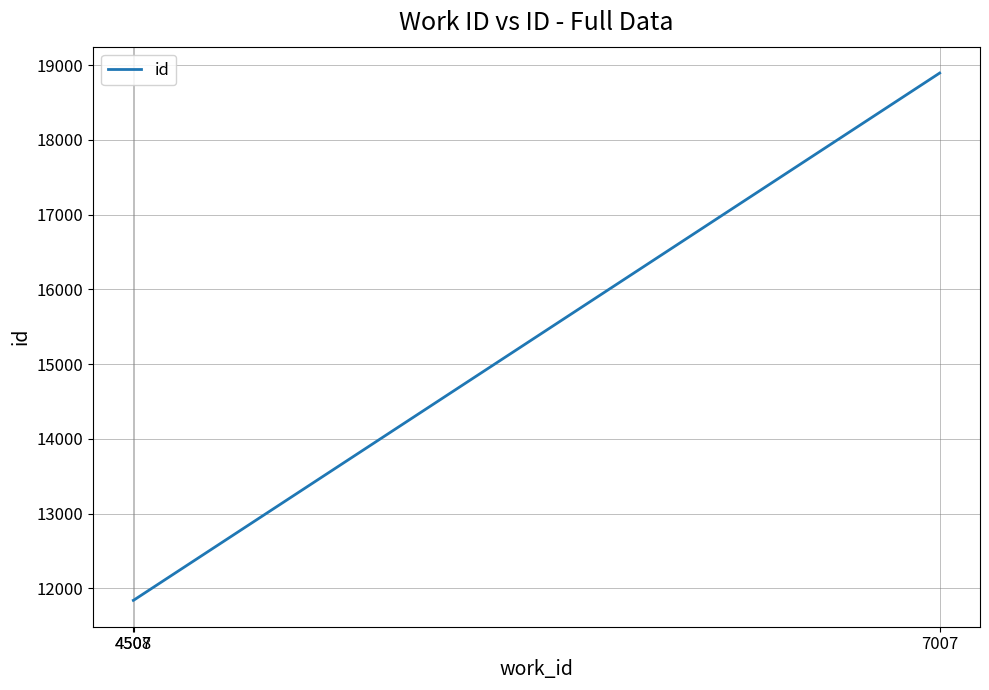

What is the sum of all values?

42575